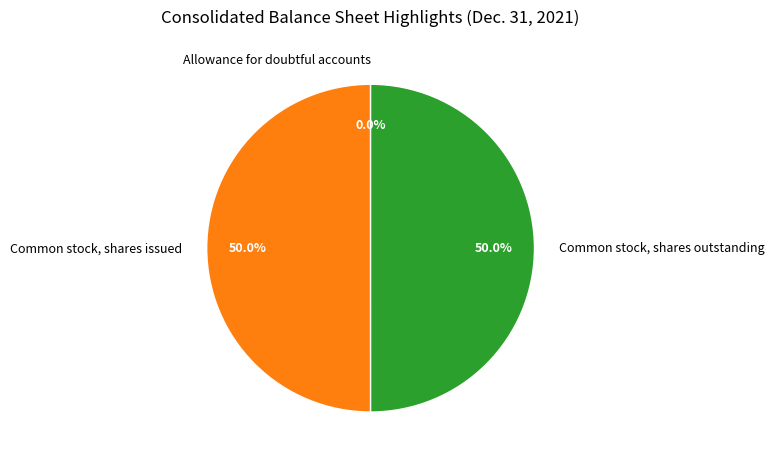

To the nearest percent, what is the difference between the largest and smallest slice percentages?

50%